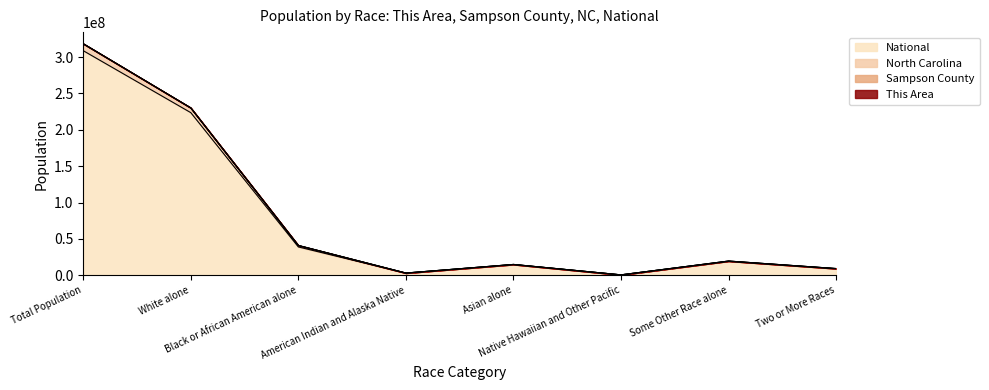

What is the maximum value for National?

308745538